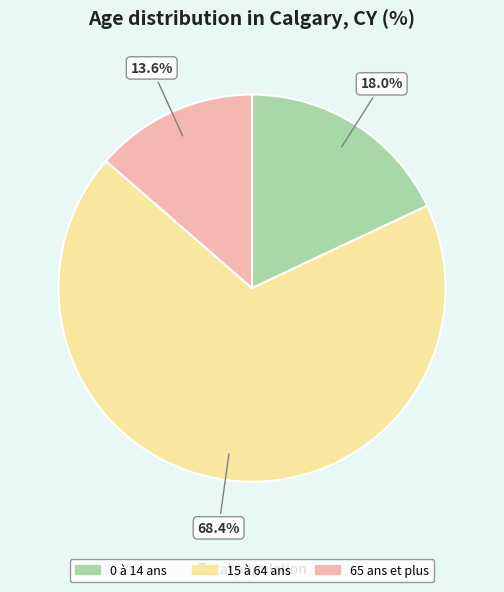

Count the number of slices in the pie.

3